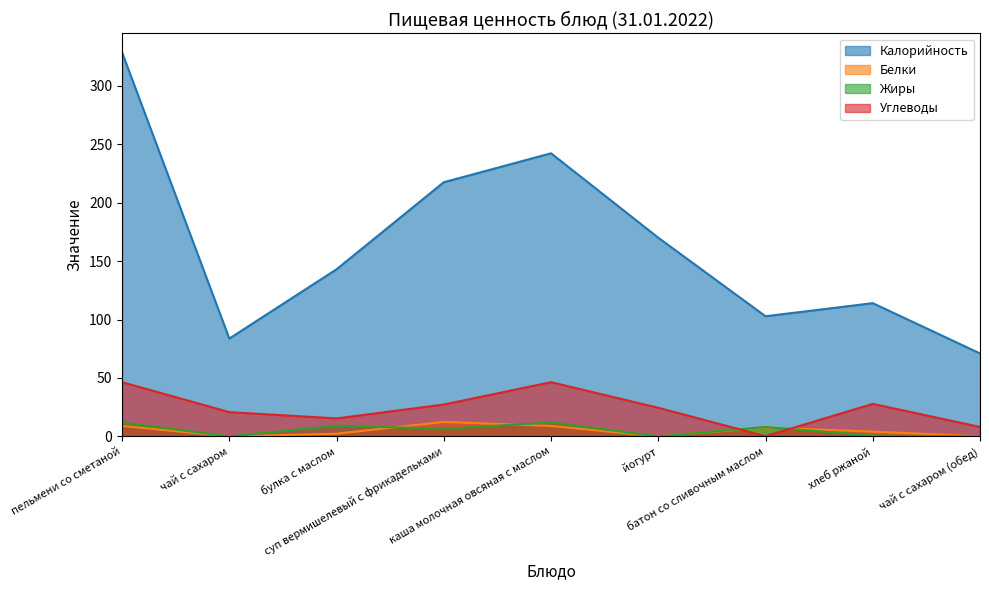

What is the total value across all series at йогурт?

194.5